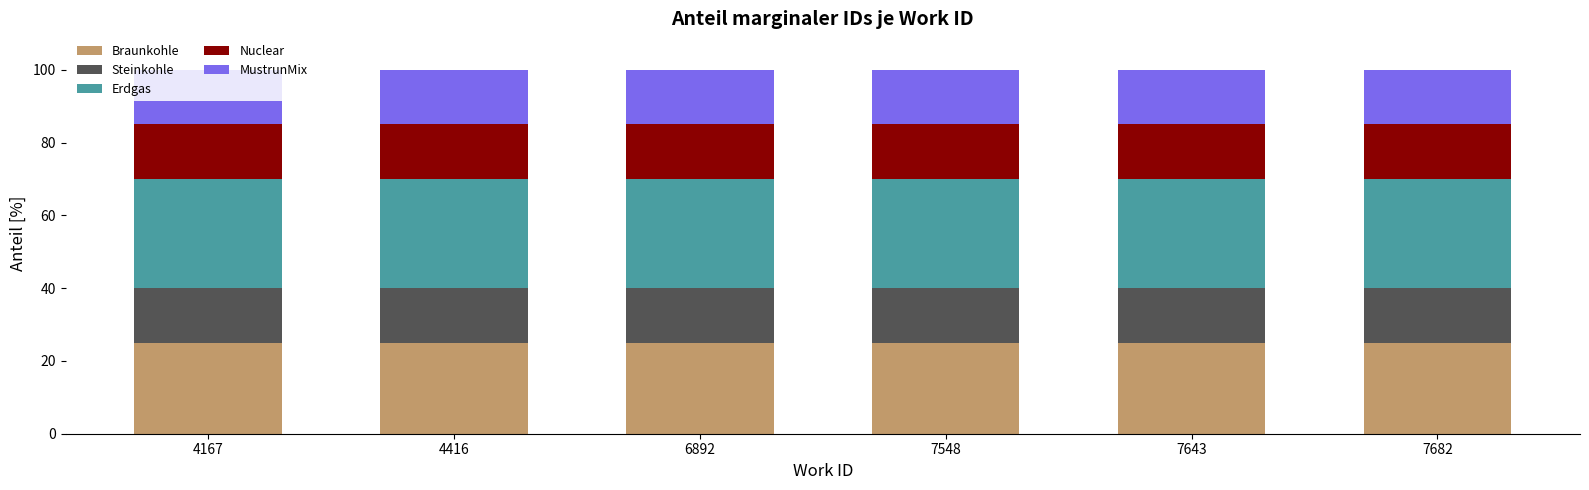

What is the total value across all series at 4416?

100.0